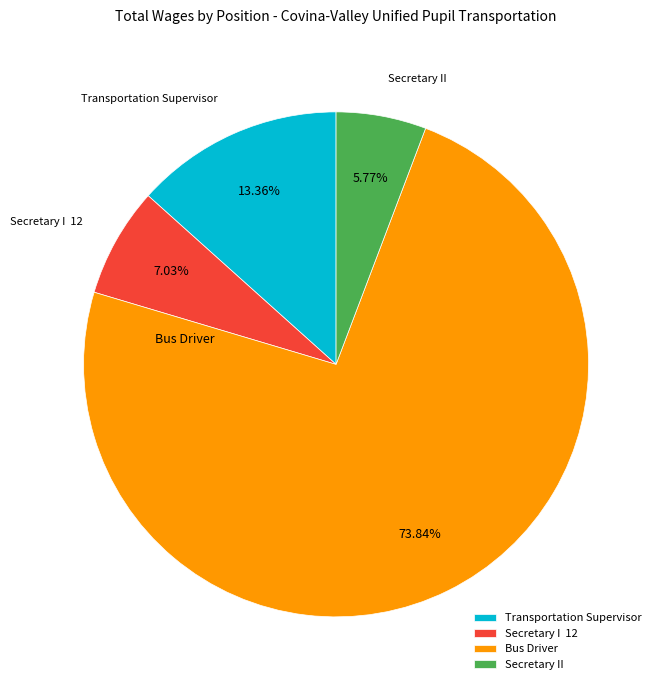

What is the smallest slice in the pie chart?

Secretary II